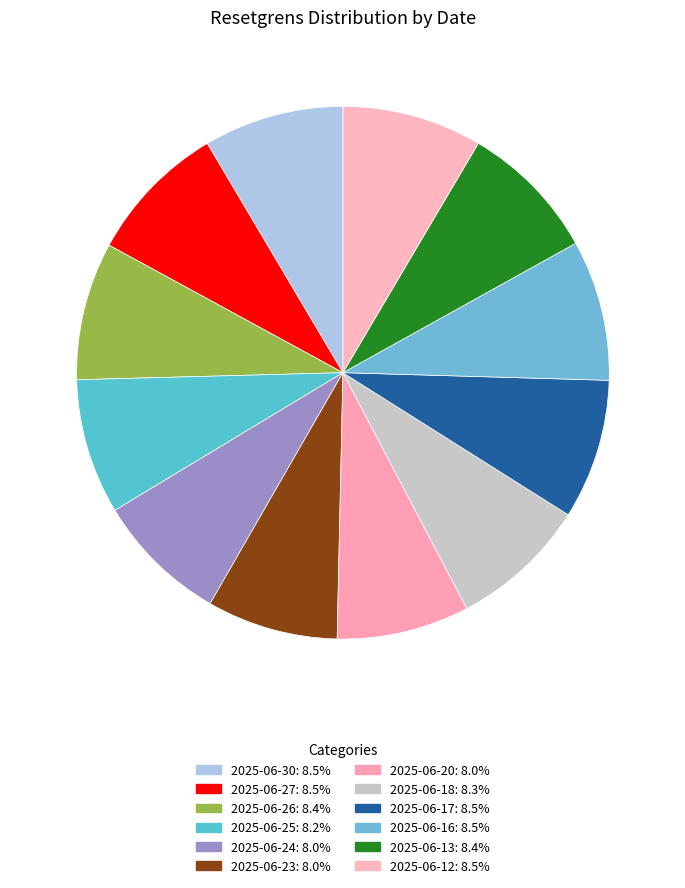

To the nearest percent, what percentage of the pie is 2025-06-12?

8%